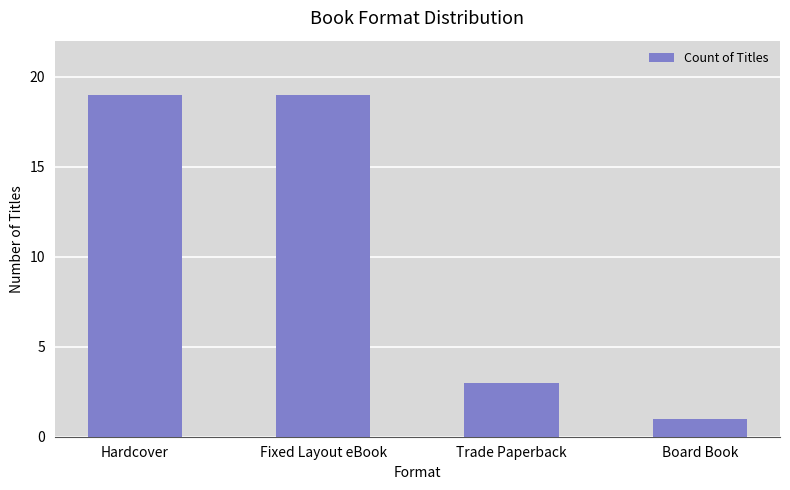

The chart shows a value of 6 at Hardcover. True or false?

False